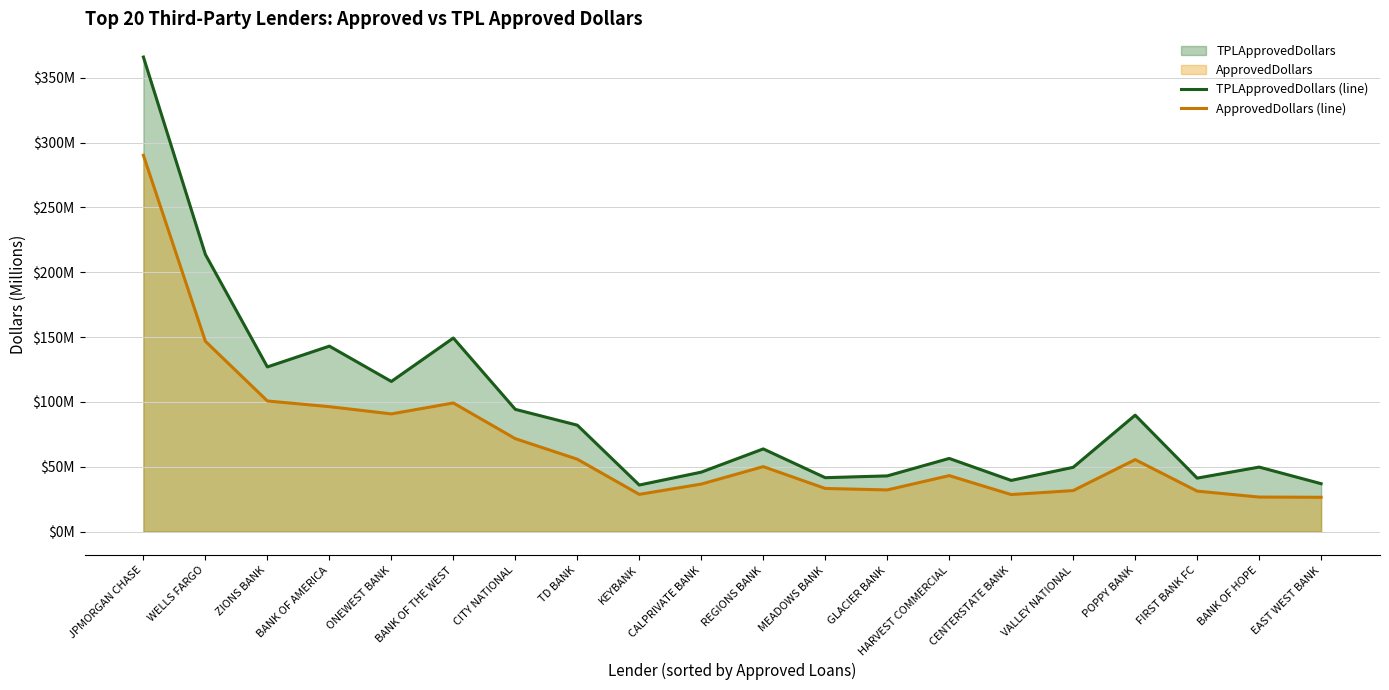

At which label is TPLApprovedDollars (line) closest to 200?

WELLS FARGO